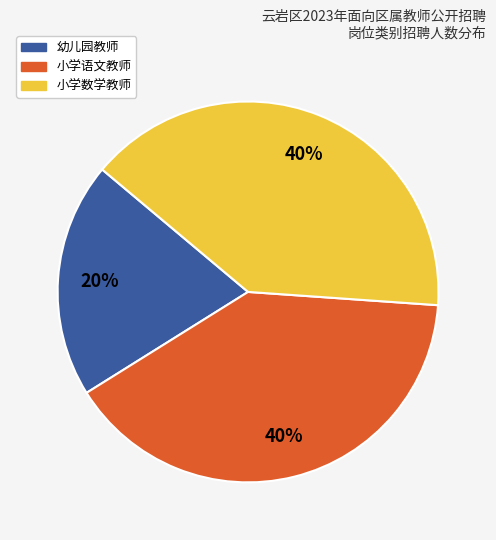

To the nearest percent, what is the average slice percentage?

33%